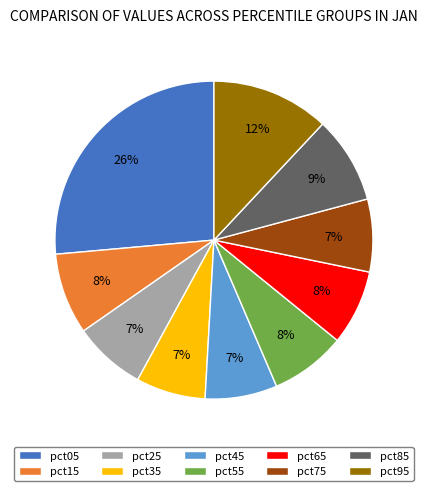

To the nearest percent, what is the difference between the largest and smallest slice percentages?

19%